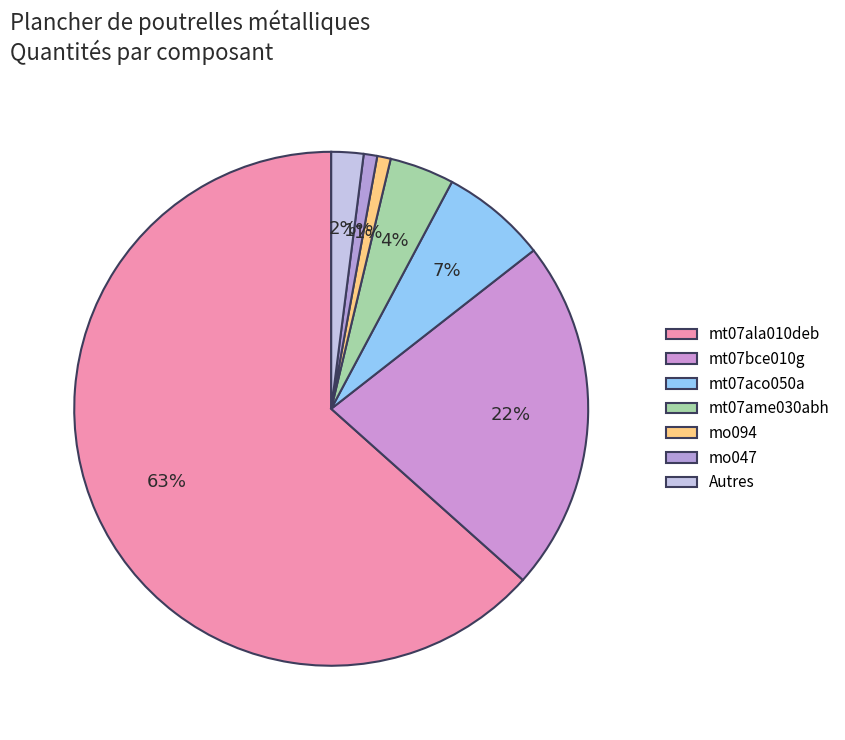

How many segments does this pie chart have?

7